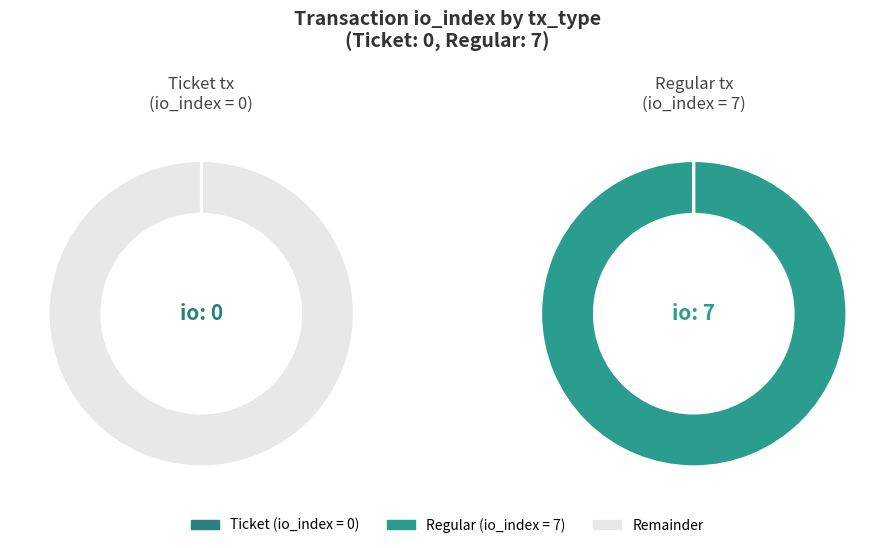

Combined, do Regular and Ticket account for over 50%?

Yes